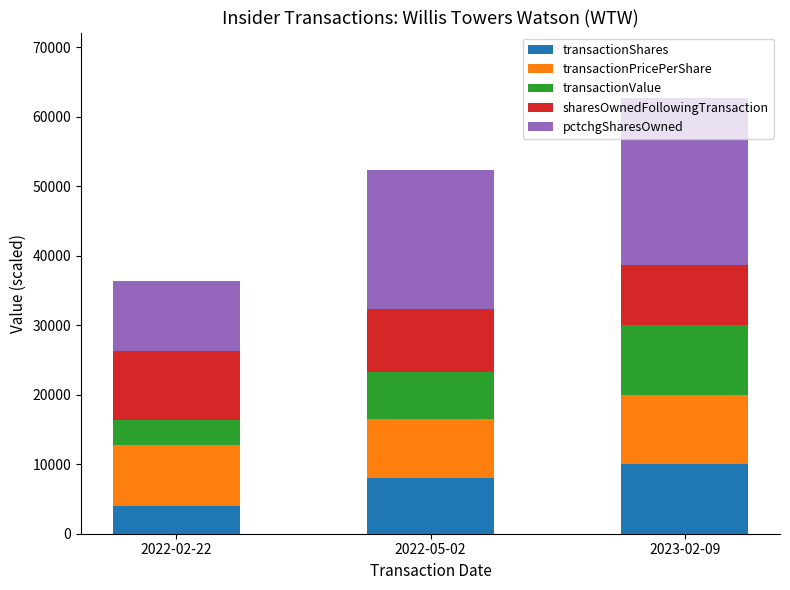

What is the difference between the transactionShares values at 2022-02-22 and 2022-05-02?

4000.0